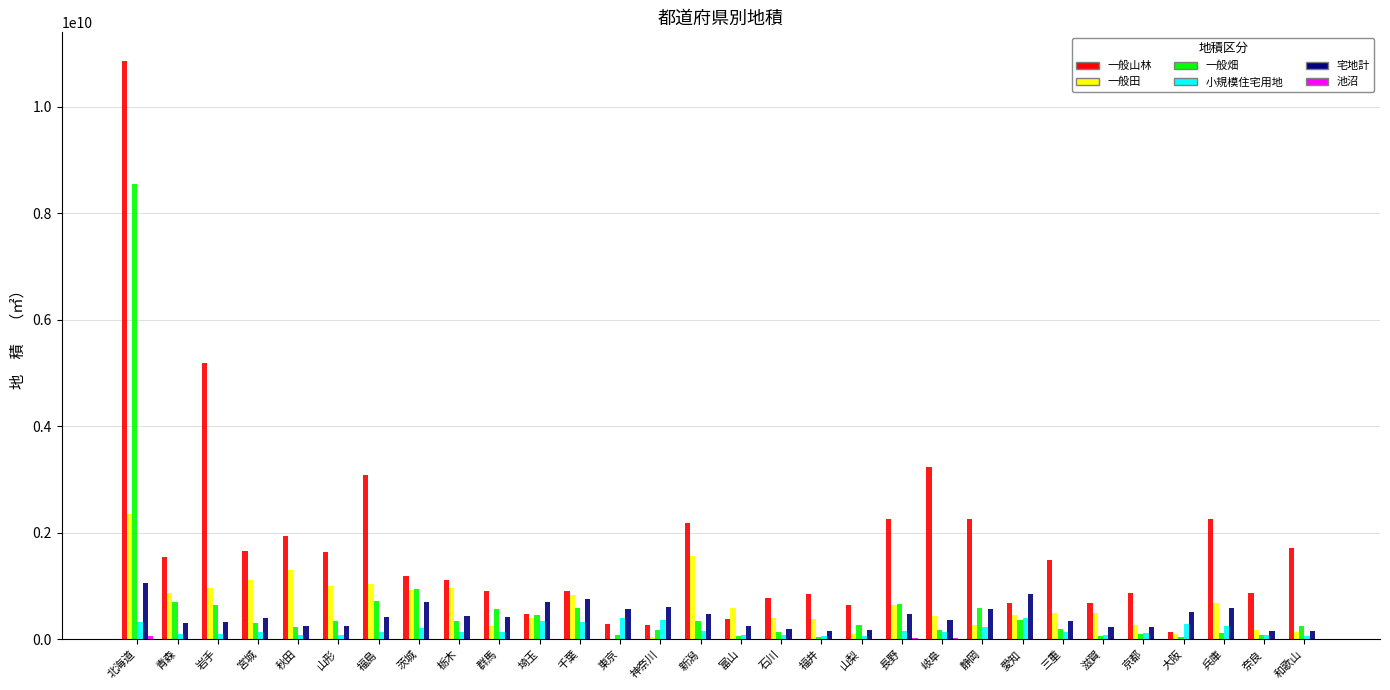

What is the difference between the 宅地計 values at 静岡 and 栃木?

119349875